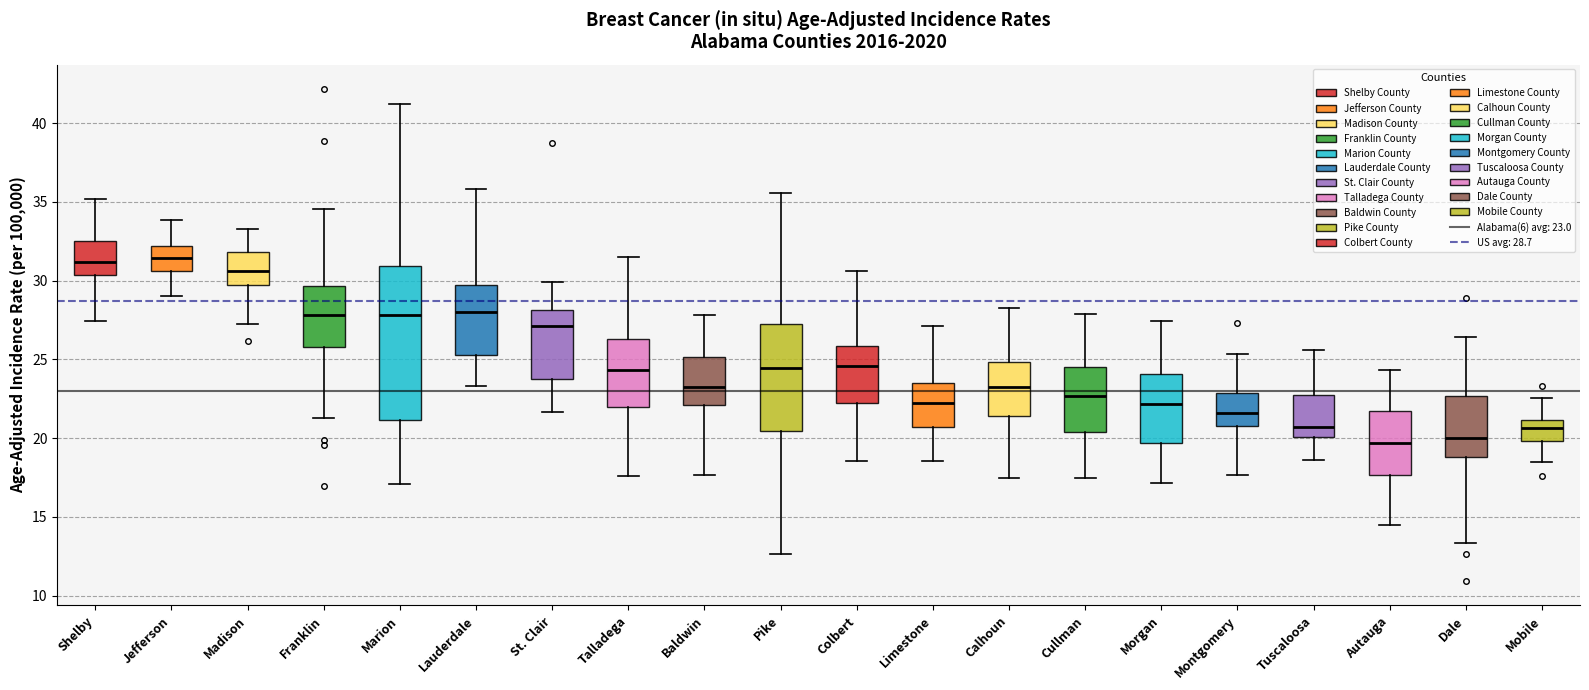

Reading left to right, read every box against the y-axis: the position of its median line, the range the box covers, and the ends of its whiskers. The values are not printed on the chart, so give them approximately, as read against the axis.

Shelby: median 31.0, box 30.5 to 32.5, whiskers 27.5 to 35.0
Jefferson: median 31.5, box 30.5 to 32.0, whiskers 29.0 to 34.0
Madison: median 30.5, box 29.5 to 32.0, whiskers 27.0 to 33.5
Franklin: median 28.0, box 26.0 to 29.5, whiskers 21.5 to 34.5
Marion: median 28.0, box 21.0 to 31.0, whiskers 17.0 to 41.0
Lauderdale: median 28.0, box 25.5 to 29.5, whiskers 23.5 to 36.0
St. Clair: median 27.0, box 24.0 to 28.0, whiskers 21.5 to 30.0
Talladega: median 24.5, box 22.0 to 26.5, whiskers 17.5 to 31.5
Baldwin: median 23.0, box 22.0 to 25.0, whiskers 17.5 to 28.0
Pike: median 24.5, box 20.5 to 27.5, whiskers 12.5 to 35.5
Colbert: median 24.5, box 22.0 to 26.0, whiskers 18.5 to 30.5
Limestone: median 22.0, box 20.5 to 23.5, whiskers 18.5 to 27.0
Calhoun: median 23.0, box 21.5 to 25.0, whiskers 17.5 to 28.5
Cullman: median 22.5, box 20.5 to 24.5, whiskers 17.5 to 28.0
Morgan: median 22.0, box 19.5 to 24.0, whiskers 17.0 to 27.5
Montgomery: median 21.5, box 21.0 to 23.0, whiskers 17.5 to 25.5
Tuscaloosa: median 20.5, box 20.0 to 22.5, whiskers 18.5 to 25.5
Autauga: median 19.5, box 17.5 to 21.5, whiskers 14.5 to 24.5
Dale: median 20.0, box 19.0 to 22.5, whiskers 13.5 to 26.5
Mobile: median 20.5, box 20.0 to 21.0, whiskers 18.5 to 22.5